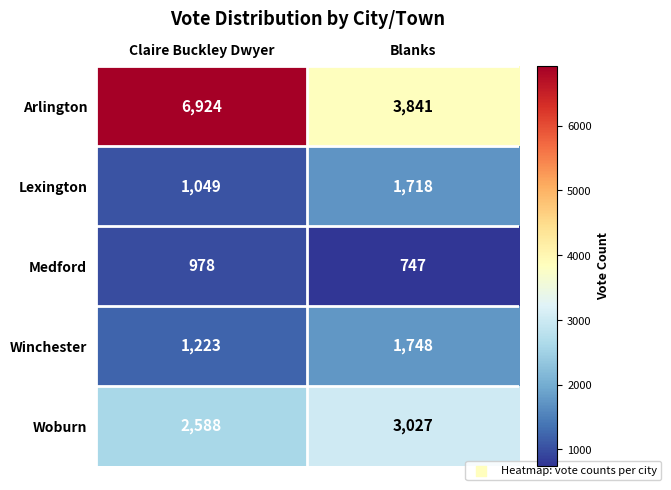

Between Claire Buckley Dwyer and Blanks, which series saw the biggest shift?

Arlington